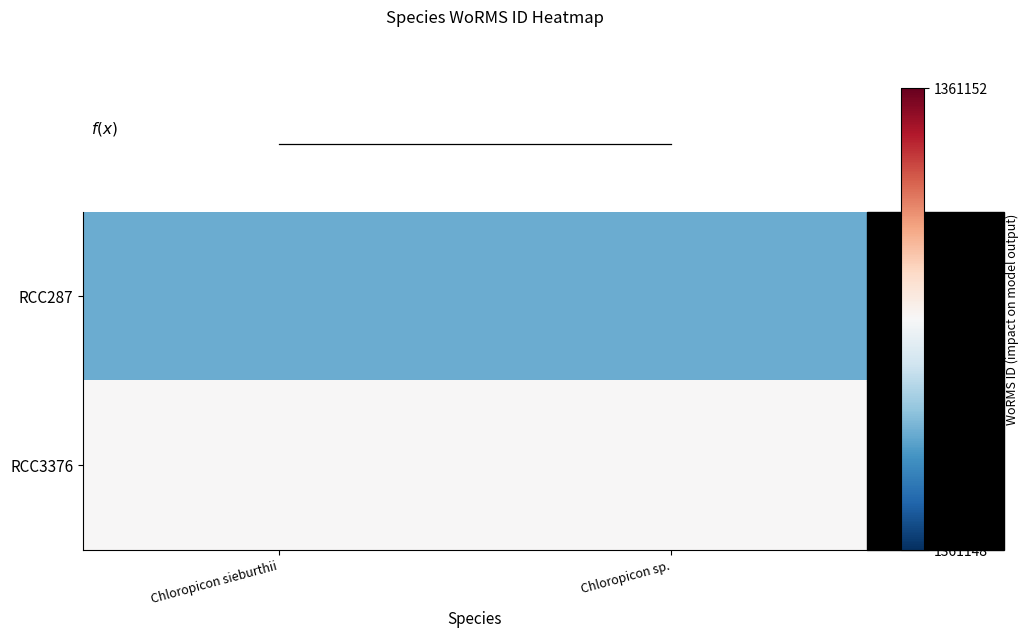

Which series has the largest total across all categories?

RCC3376